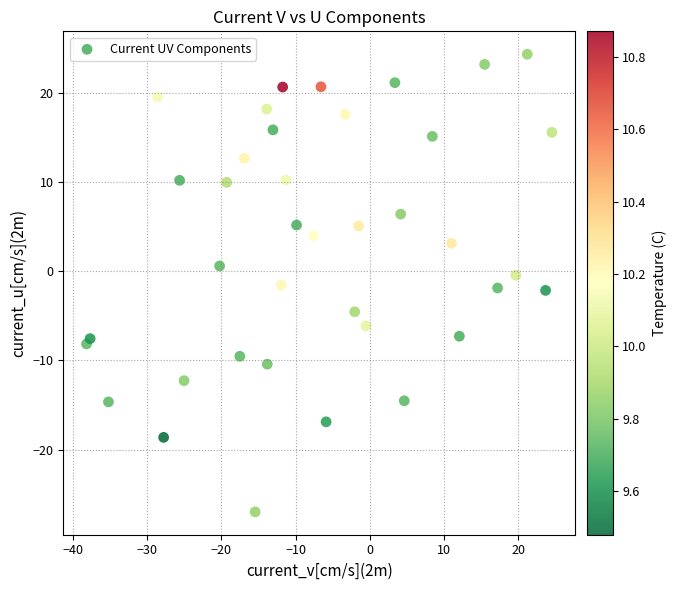

What is the range of Y values (max minus min)?

51.3